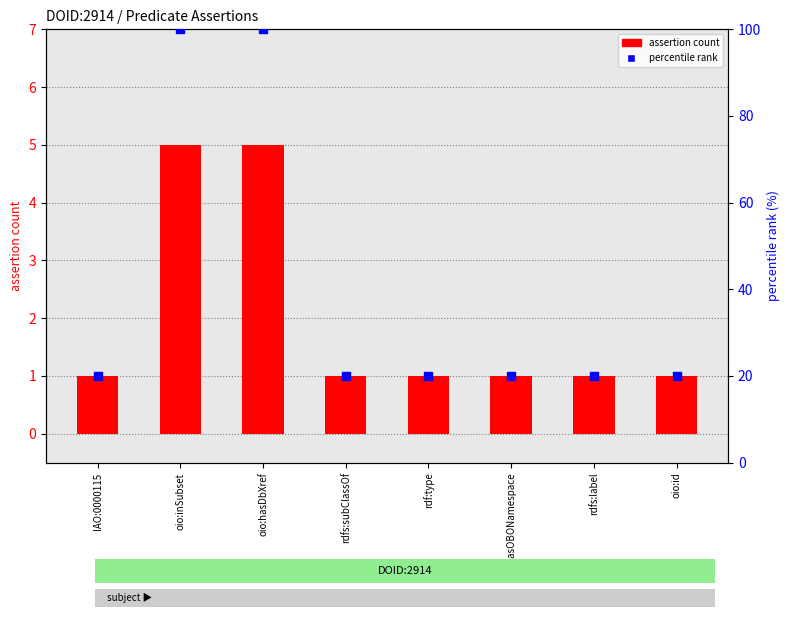

At how many categories does at least one series exceed 32?

2